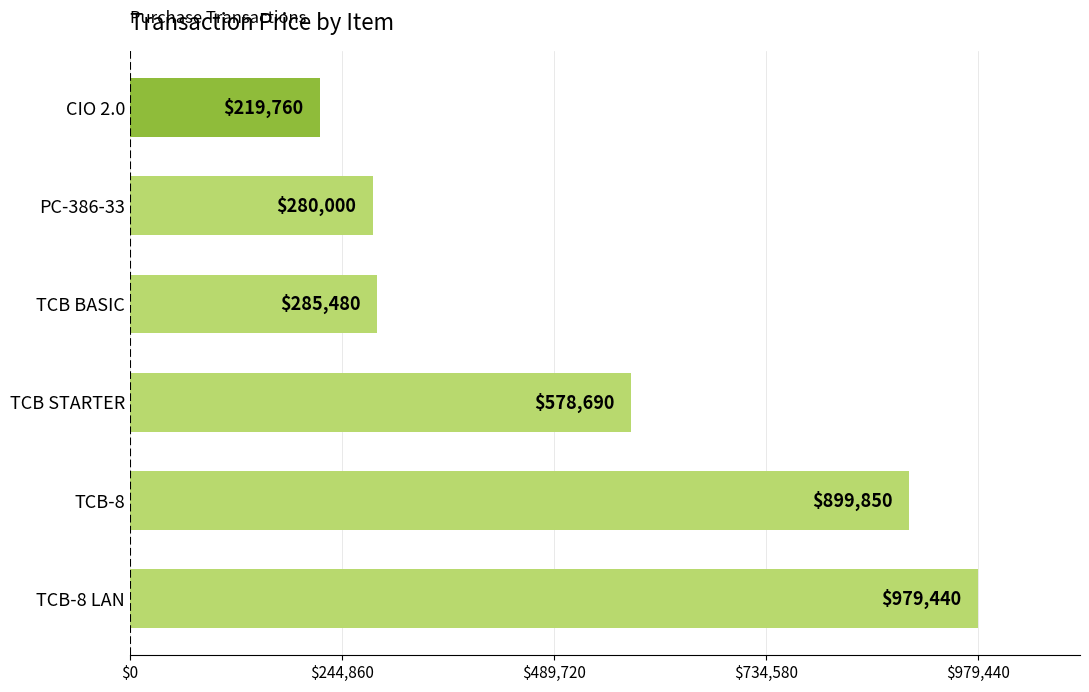

Which has a higher value, TCB BASIC or TCB-8?

TCB-8